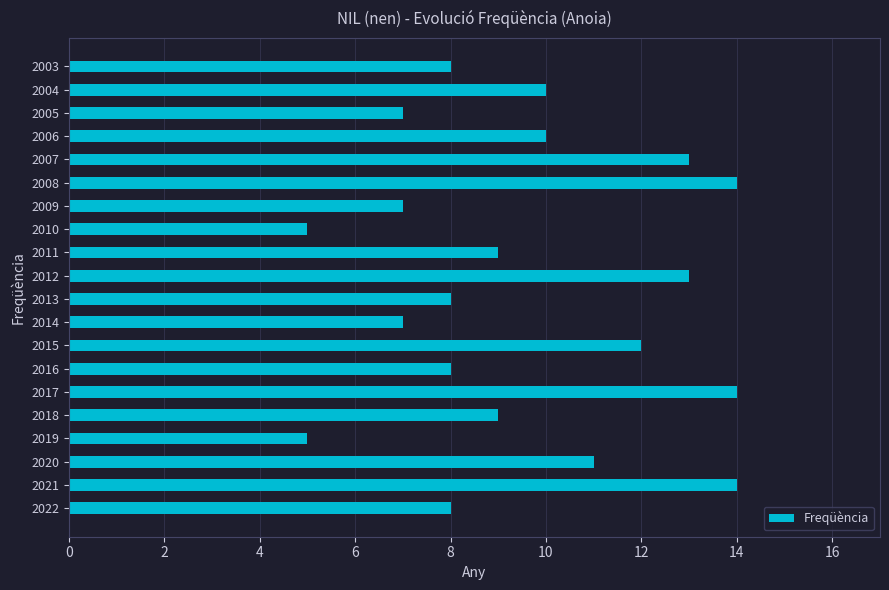

Reading bottom to top, what are all the values shown in this chart?

8	14	11	5	9	14	8	12	7	8	13	9	5	7	14	13	10	7	10	8